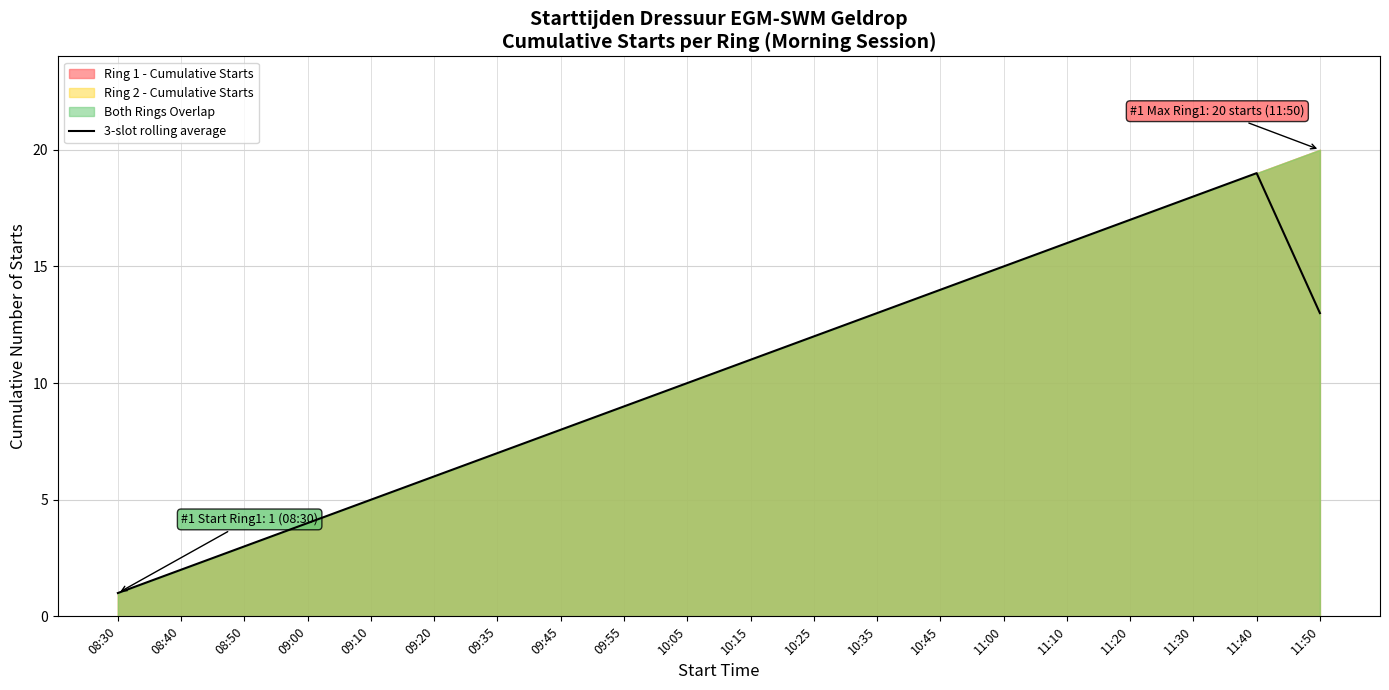

Which category has the lowest value in the 3-slot rolling average series?

08:30